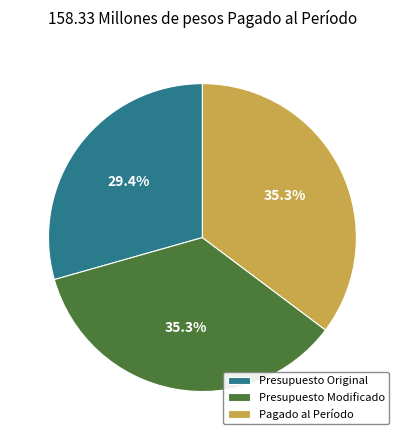

Between Pagado al Período and Presupuesto Original, which is larger?

Pagado al Período